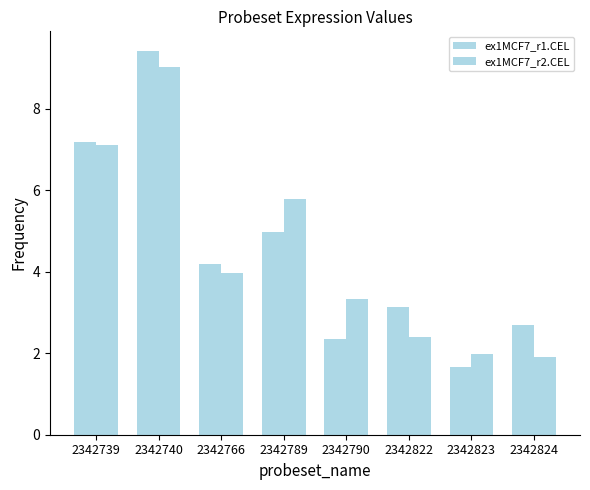

What is the average value of the ex1MCF7_r2.CEL series?

4.4